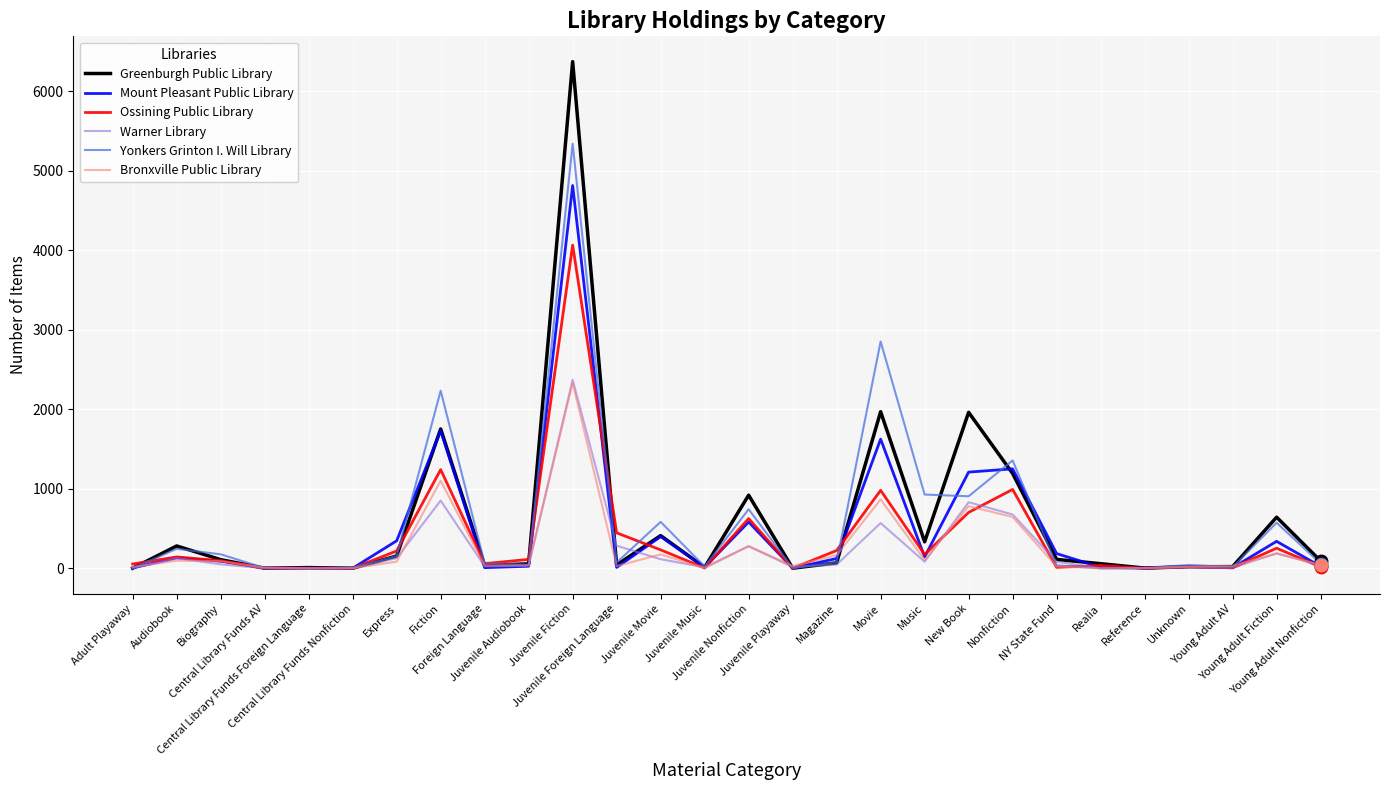

Which series has the largest range (max minus min)?

Greenburgh Public Library